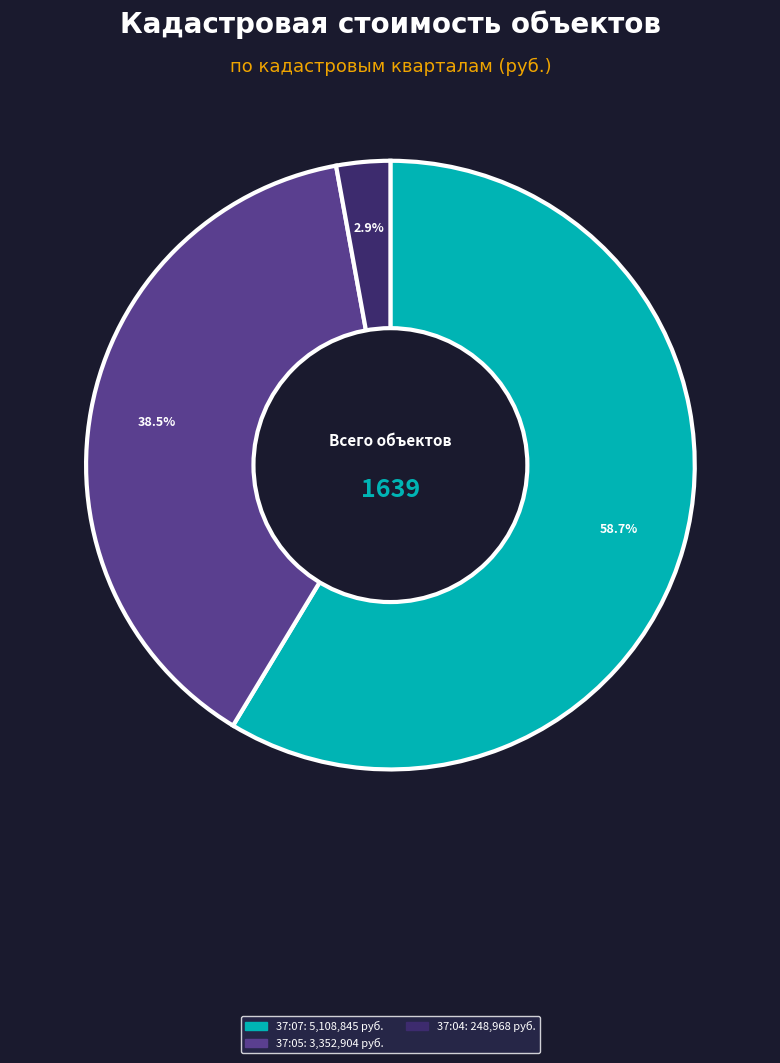

Is there a majority slice in this chart?

Yes